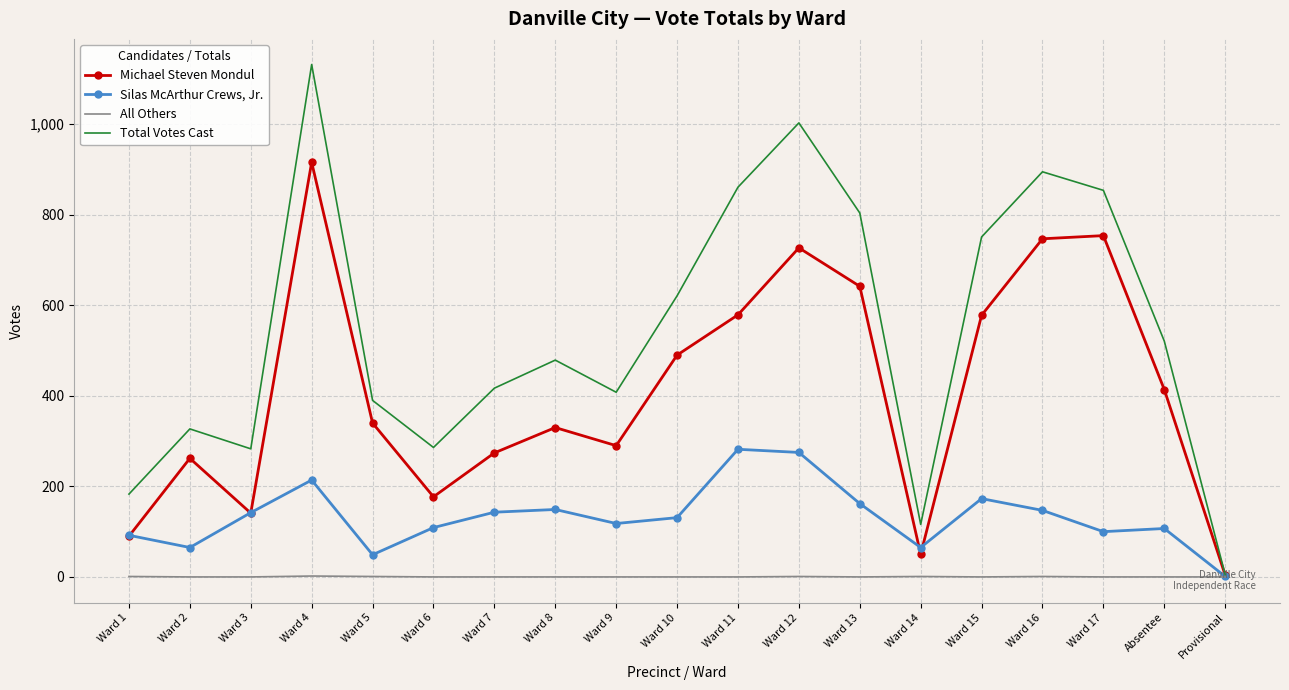

Rank the series by their average value, from lowest to highest.

All Others, Silas McArthur Crews, Jr., Michael Steven Mondul, Total Votes Cast